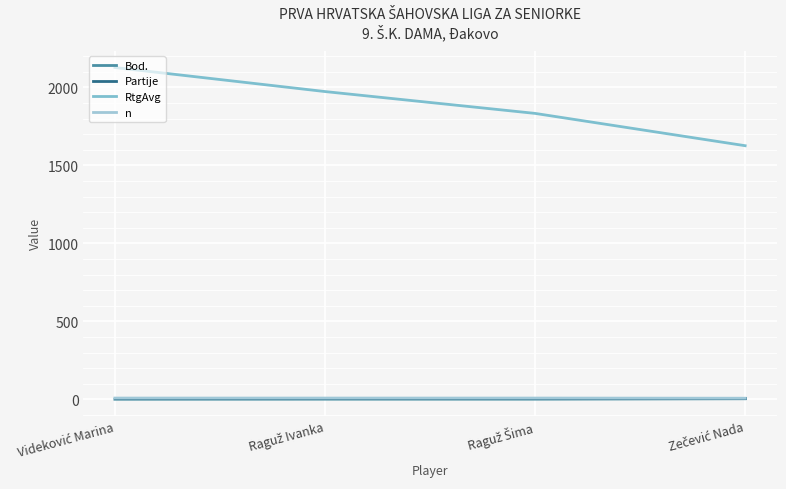

Which series has the largest range (max minus min)?

RtgAvg